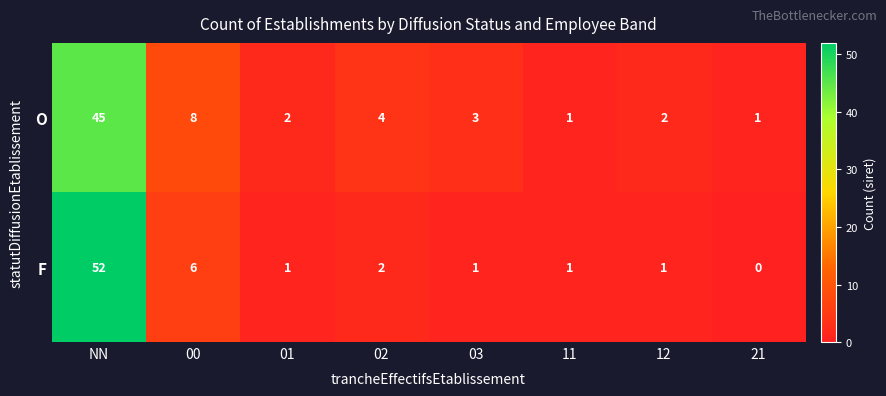

What is the average value of the F series?

8